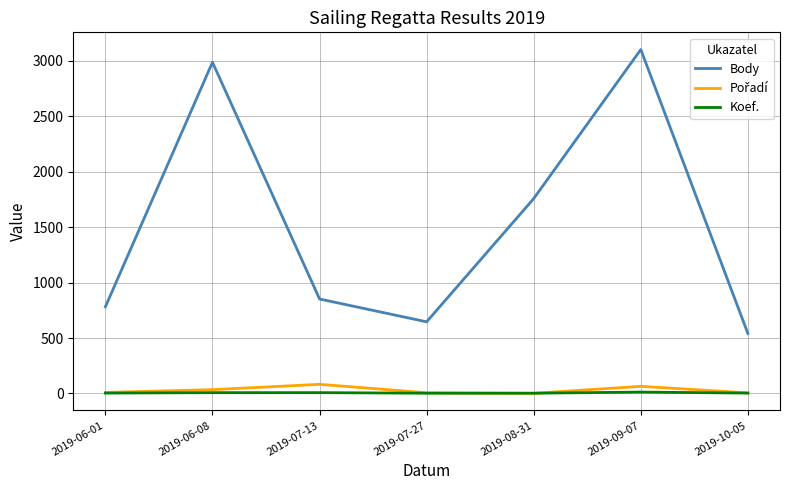

What is the difference between the maximum and second lowest values in the Koef. series?

10